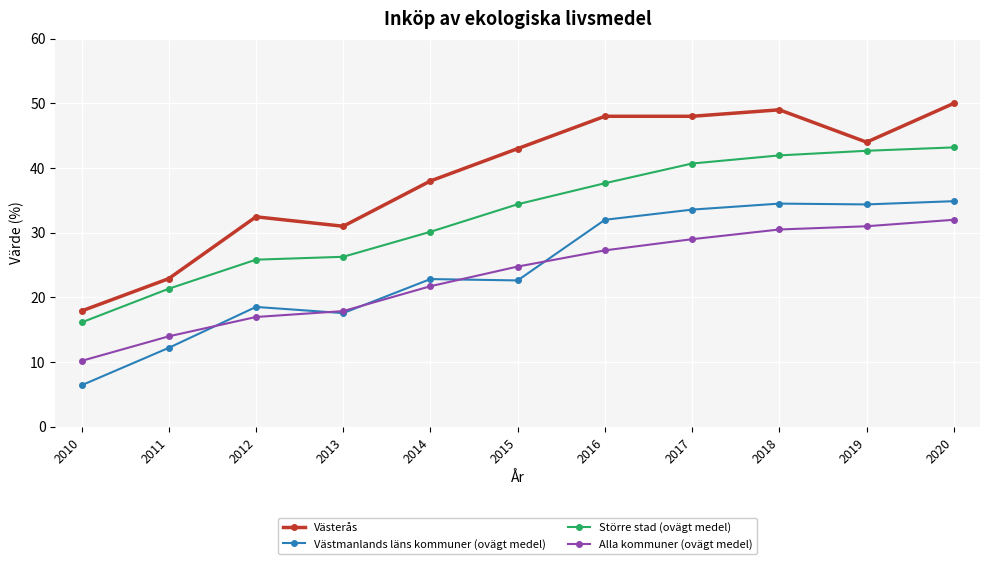

At how many categories does at least one series exceed 40?

6